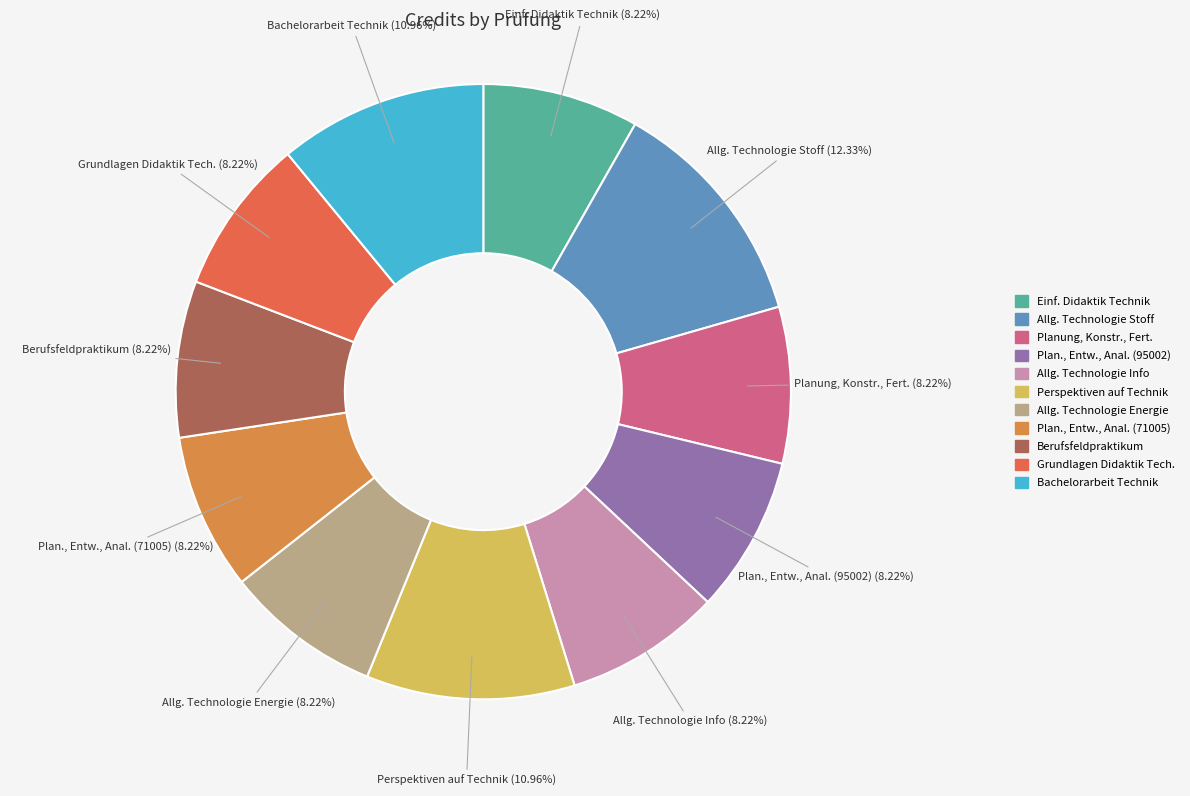

To the nearest percent, what is the average slice percentage?

9%